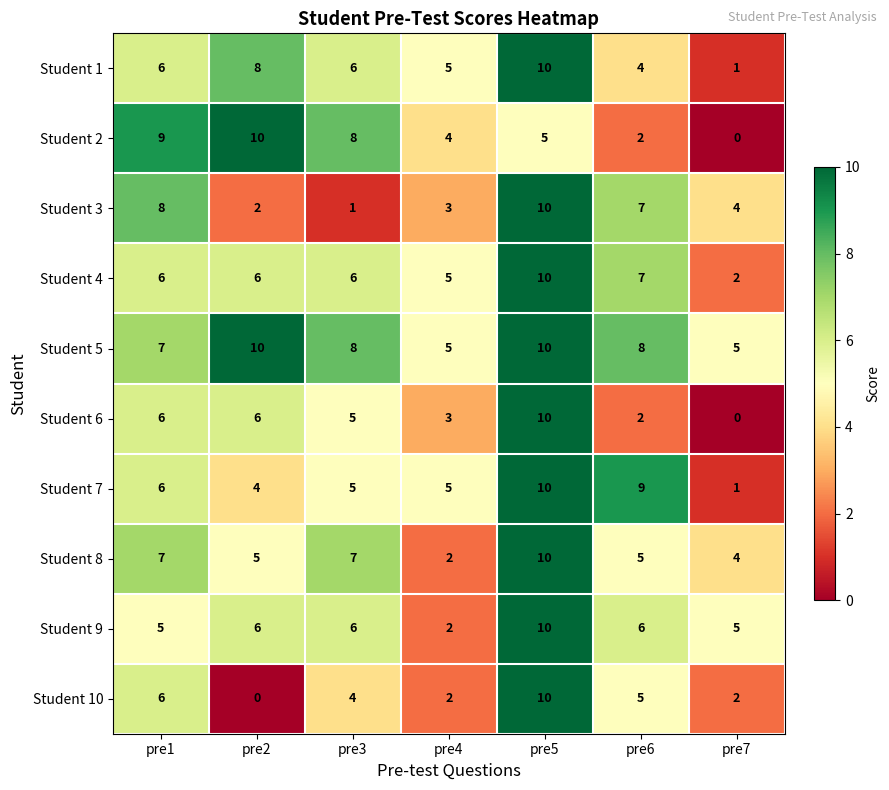

What is the greatest value displayed?

10